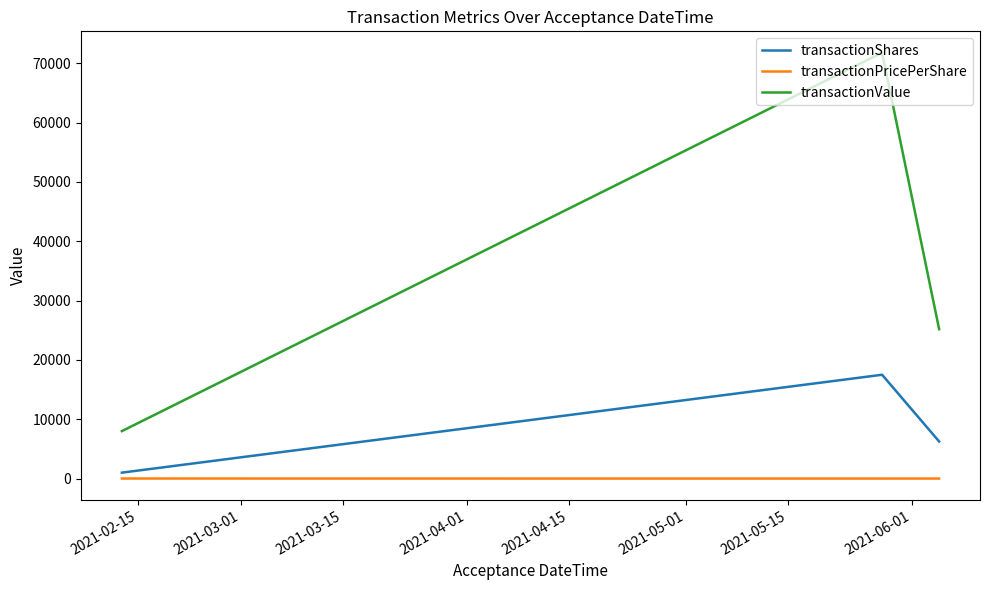

List the series in order of their overall mean, lowest first.

transactionPricePerShare, transactionShares, transactionValue